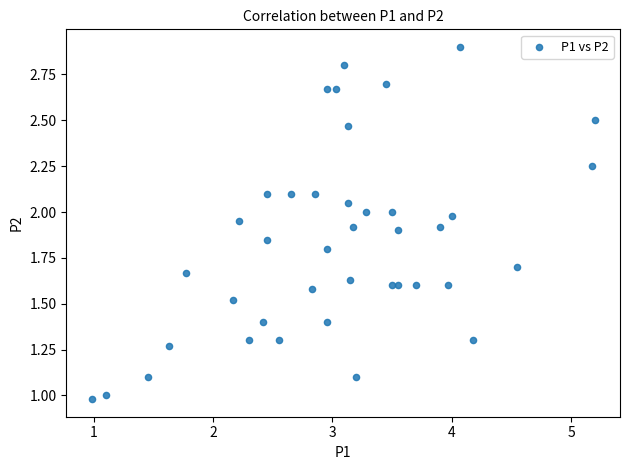

What is the range of X values (max minus min)?

4.2